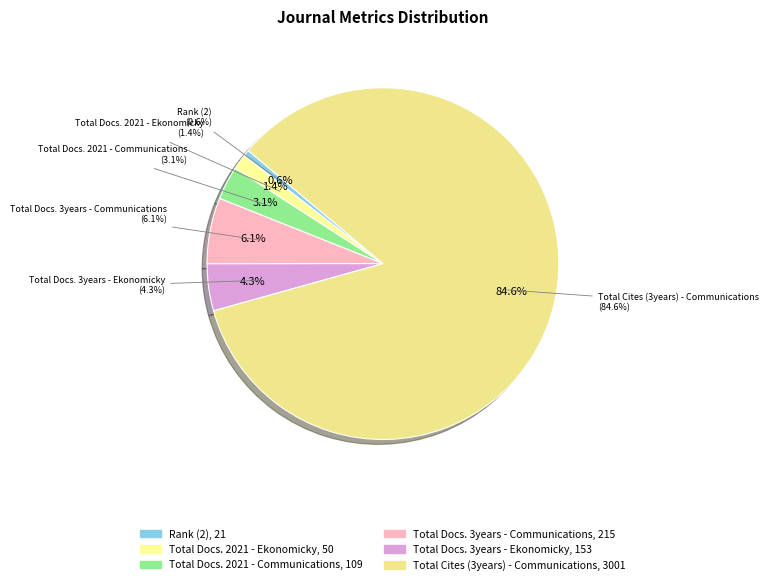

Does Total Cites (3years) - Communications represent more than half of the total?

Yes